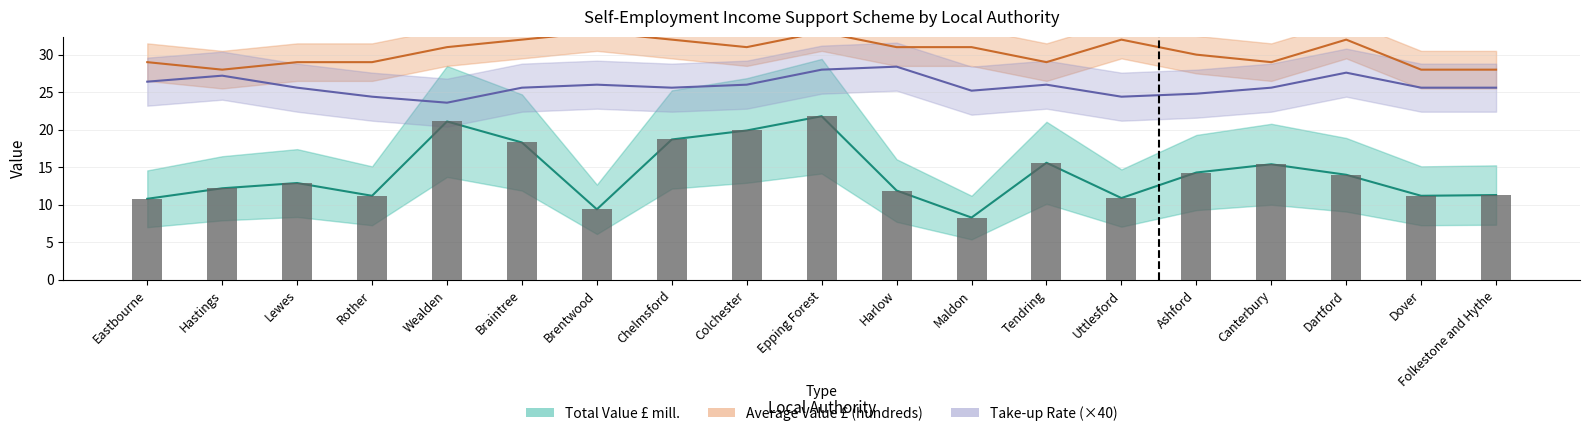

What is the value of the Total Value £ mill. bar at the 4th from the left?

11.2